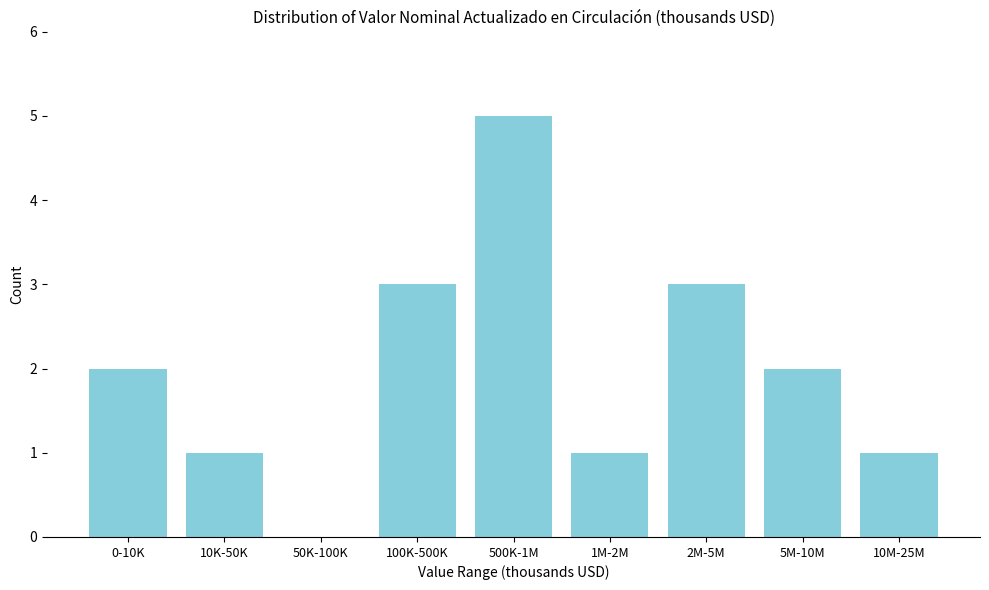

Reading right to left, what are all the values shown in this chart?

10M-25M=1	5M-10M=2	2M-5M=3	1M-2M=1	500K-1M=5	100K-500K=3	50K-100K=0	10K-50K=1	0-10K=2